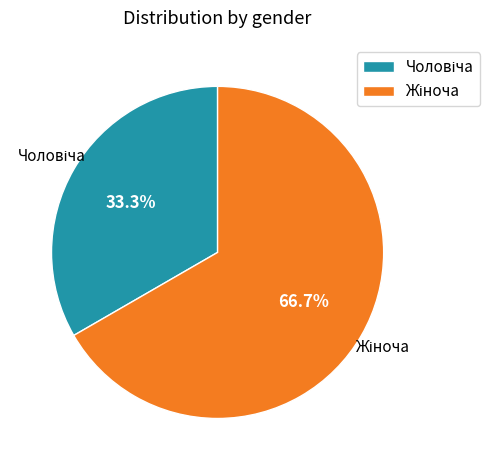

Does any single category account for the majority?

Yes